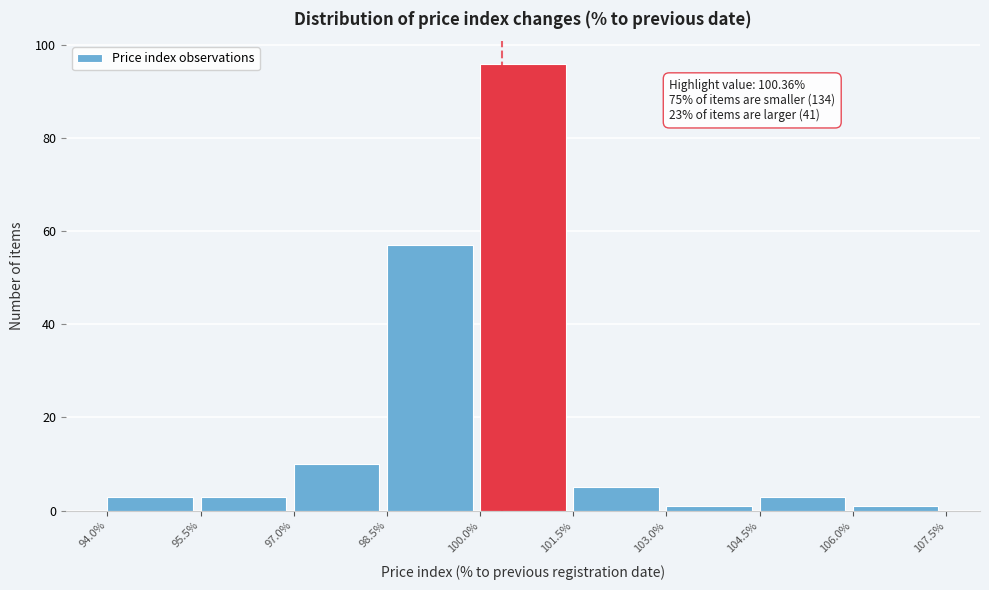

Over which range of the x-axis is the bar tallest?

100.0% to 101.5%